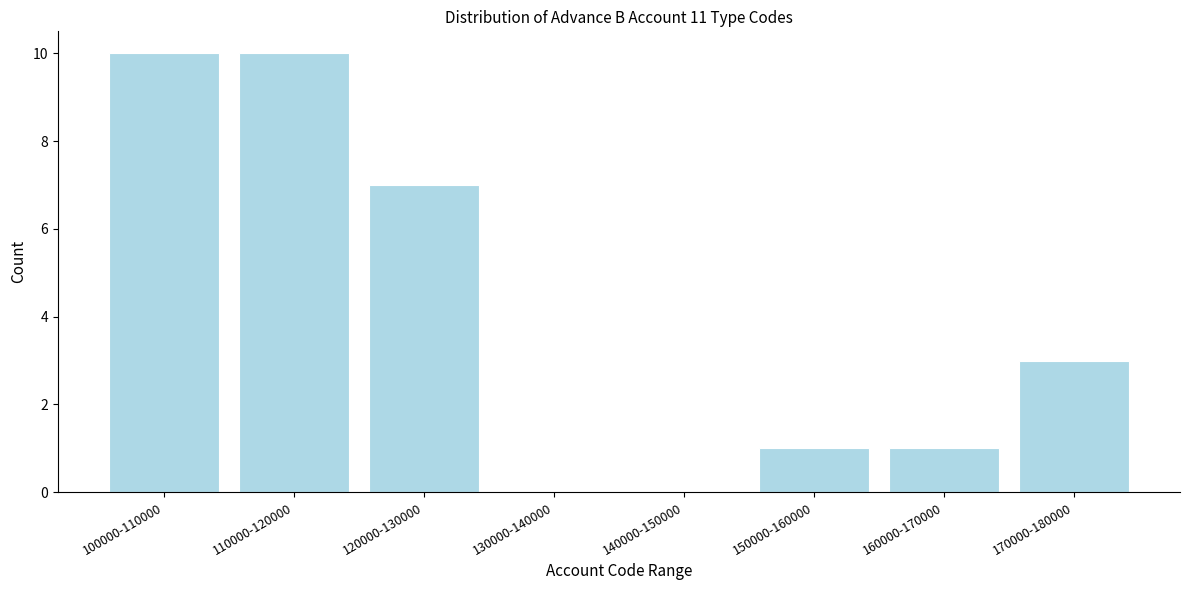

Reading left to right, transcribe all the data shown in this chart.

100000-110000=10	110000-120000=10	120000-130000=7	130000-140000=0	140000-150000=0	150000-160000=1	160000-170000=1	170000-180000=3